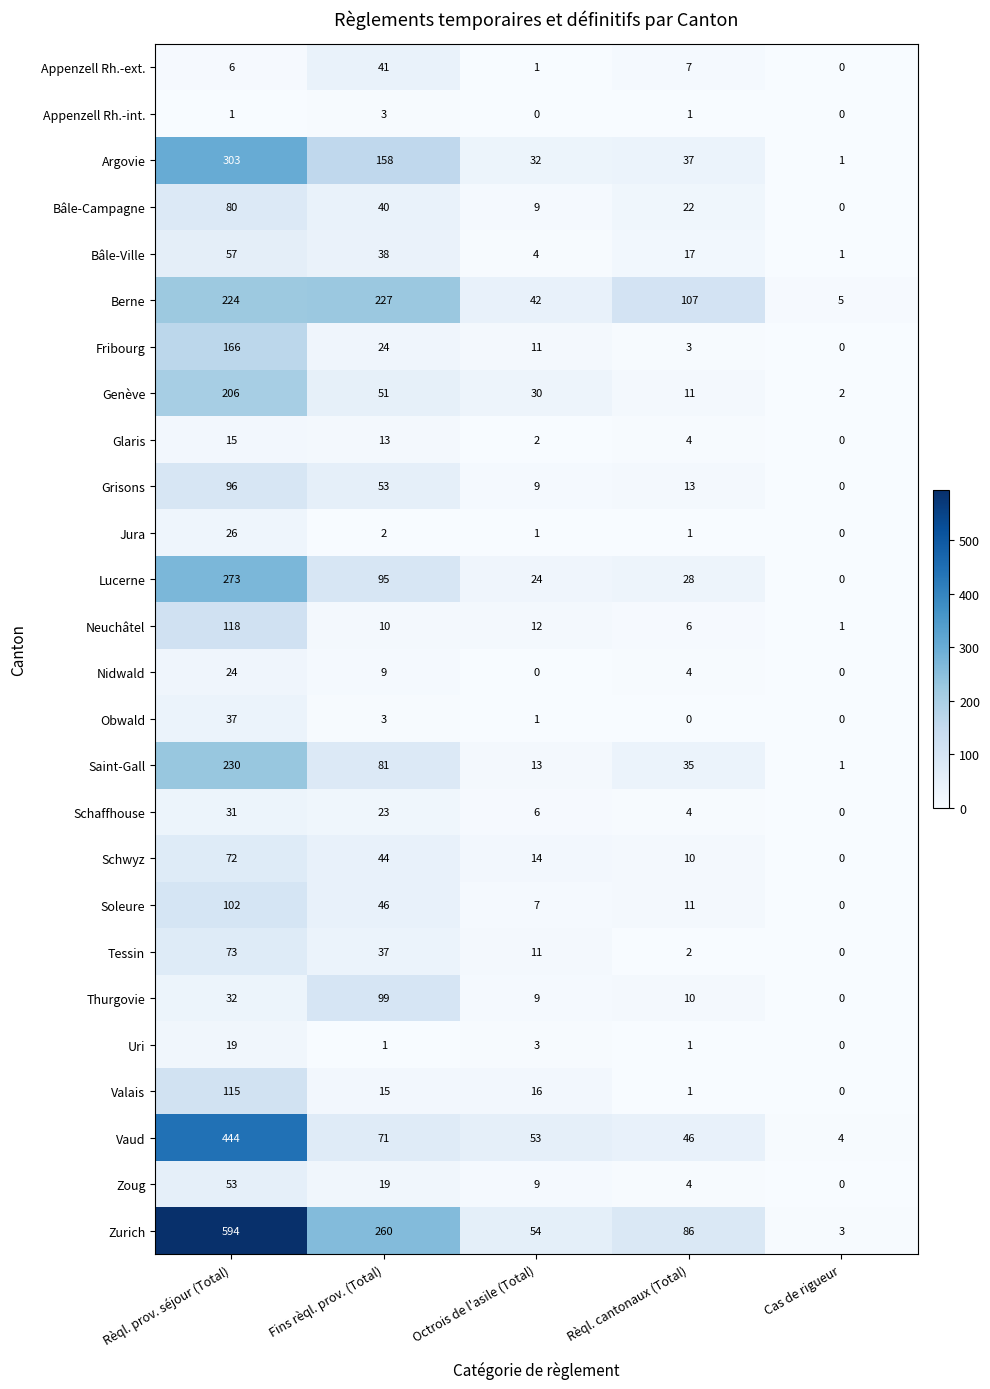

How many distinct data groups are displayed?

26